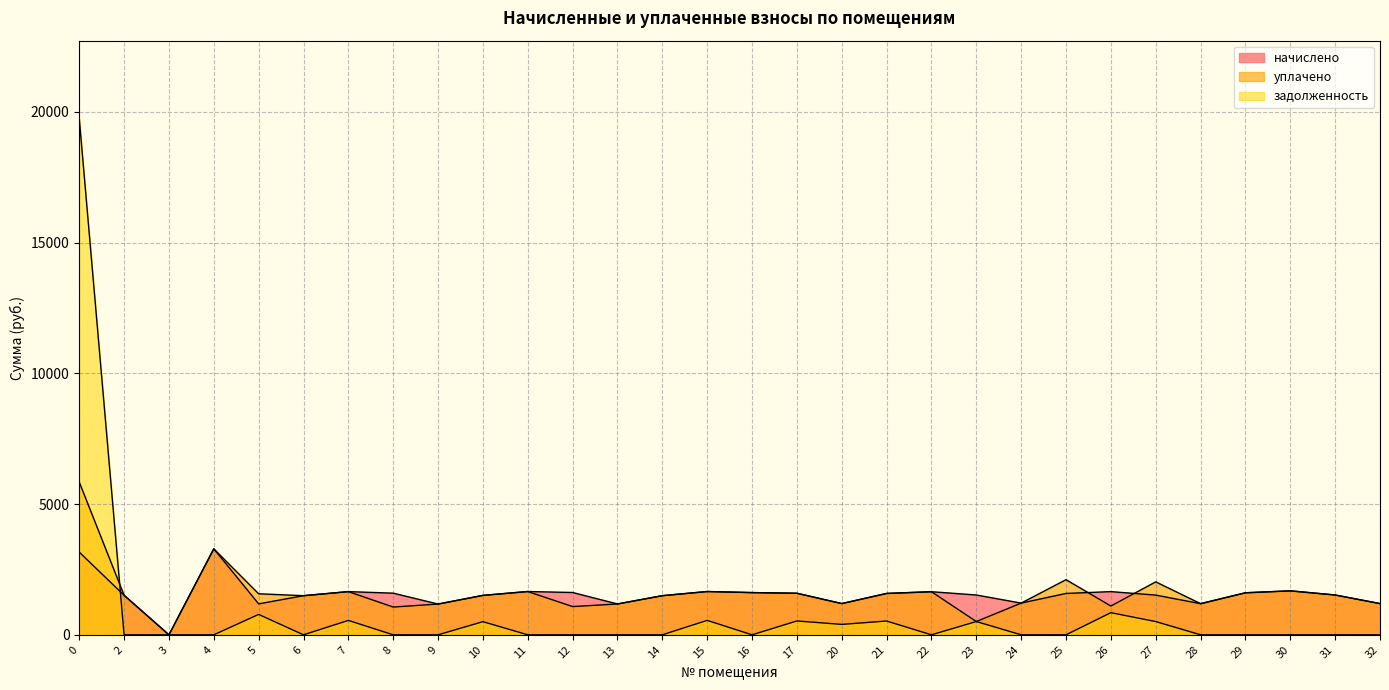

True or false: начислено has a value of 2625.5 at 7.

False